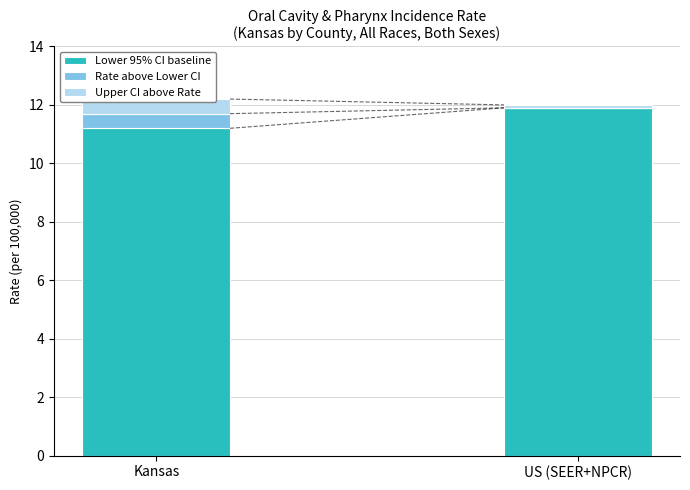

Which series has the largest range (max minus min)?

Lower 95% CI baseline